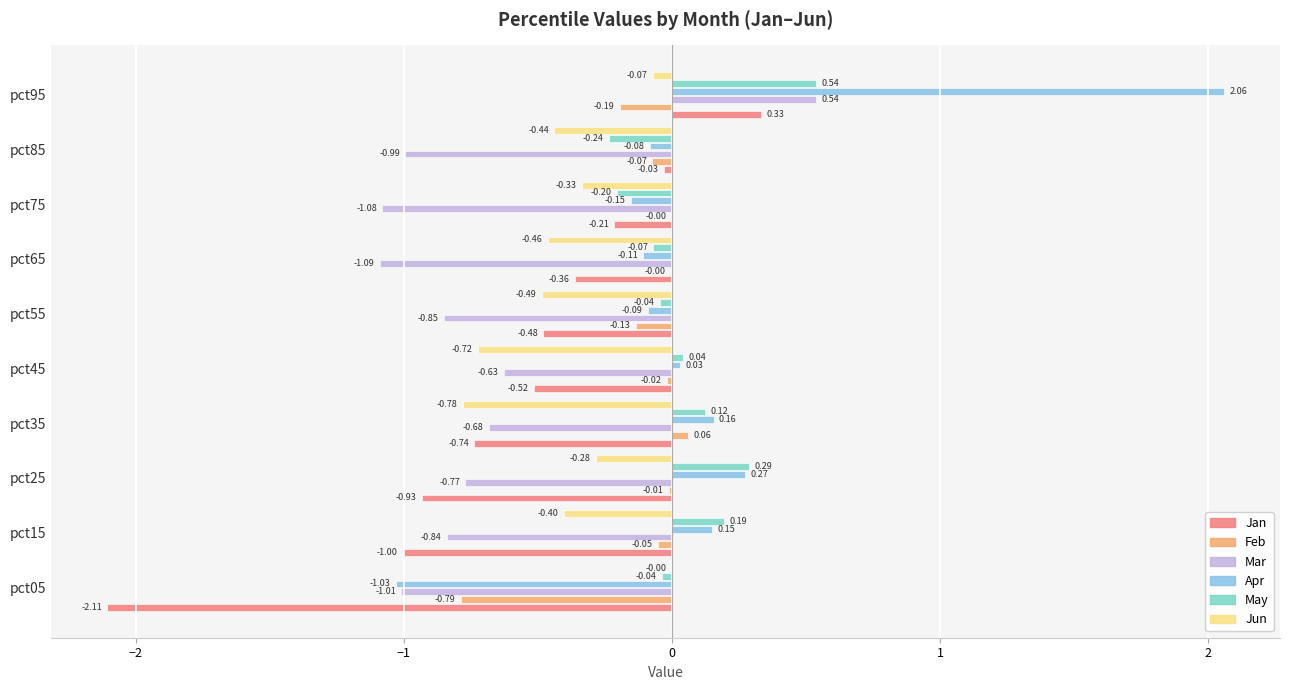

Which series has the largest total across all categories?

Apr